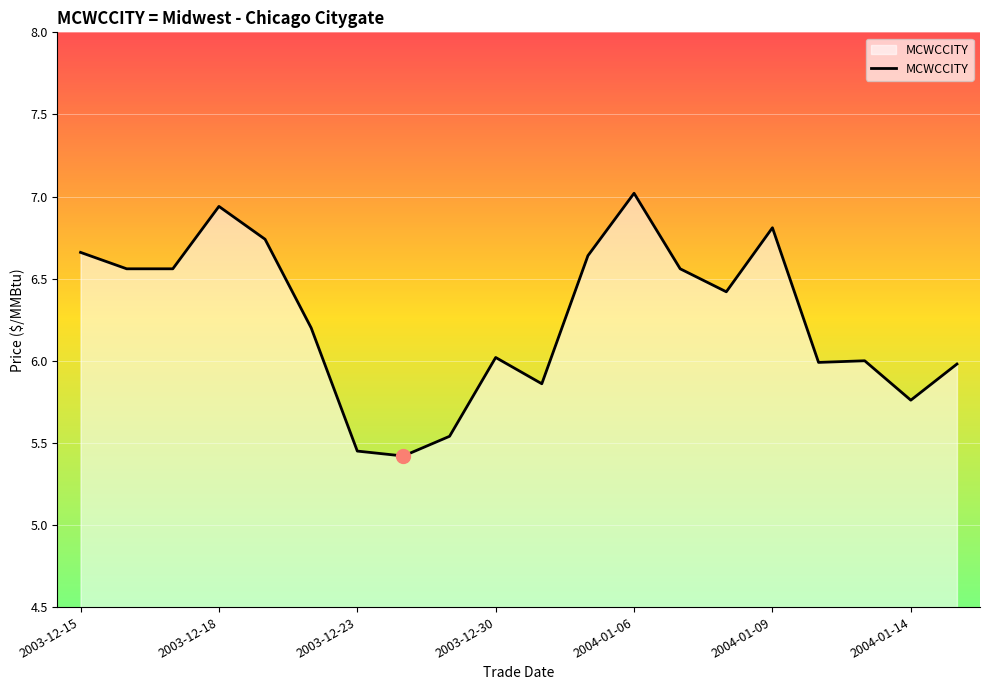

What is the difference between the maximum and minimum values?

1.6